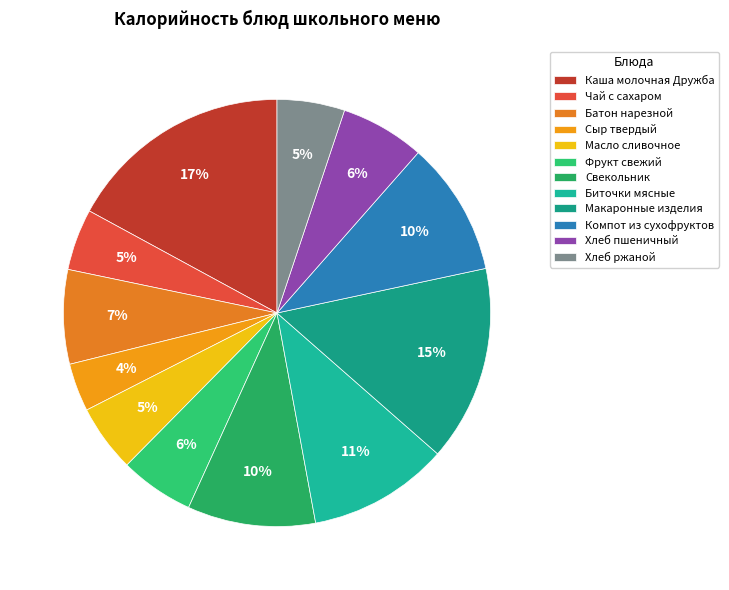

To the nearest percent, what is the average slice percentage?

8%